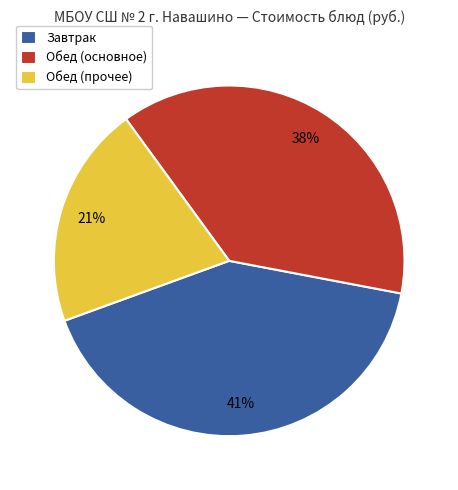

Does any single category account for the majority?

No